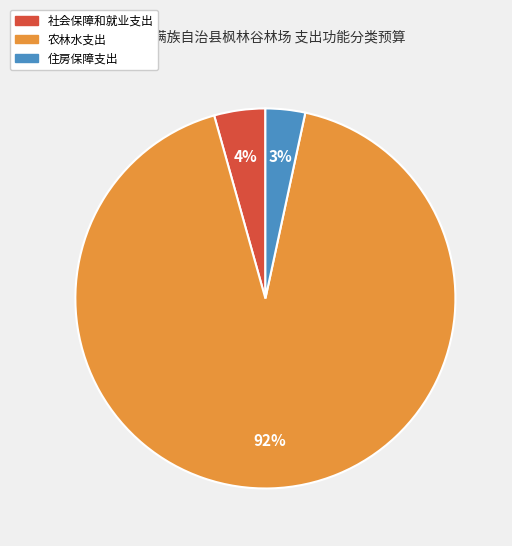

How many slices are in this pie chart?

3